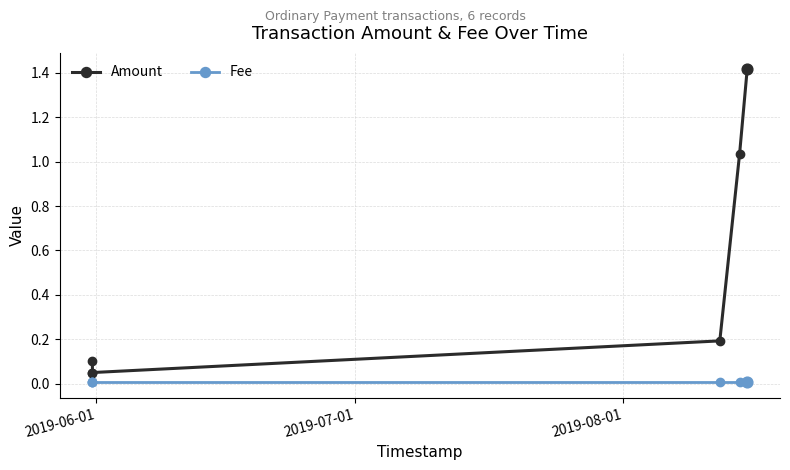

Which series has the largest total across all categories?

Amount